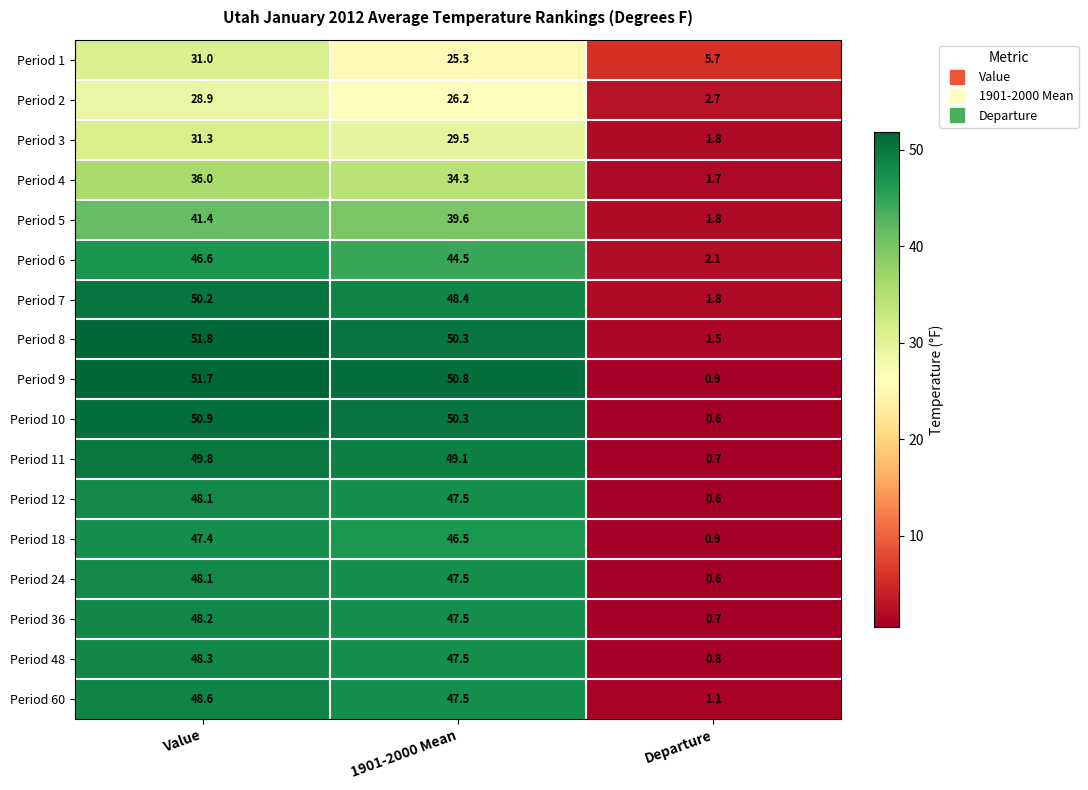

At which category does the chart reach its peak across all series?

Value